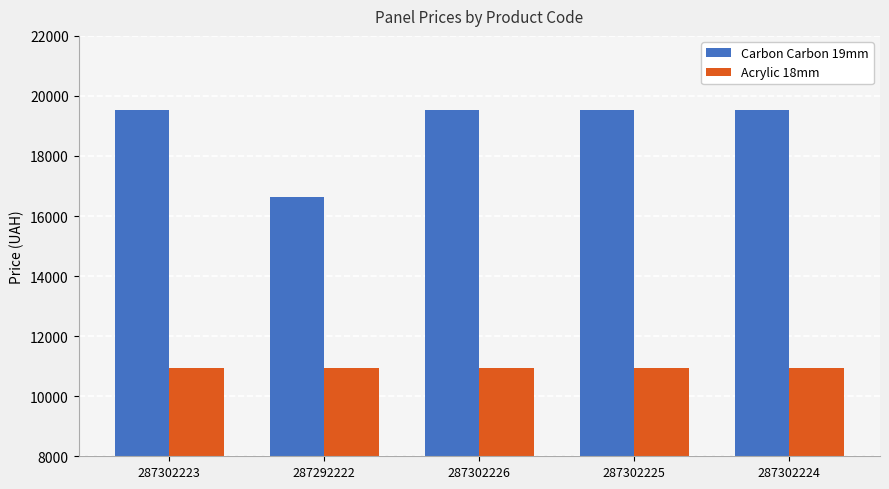

What is the difference between the maximum and minimum values in the Carbon Carbon 19mm series?

2924.8